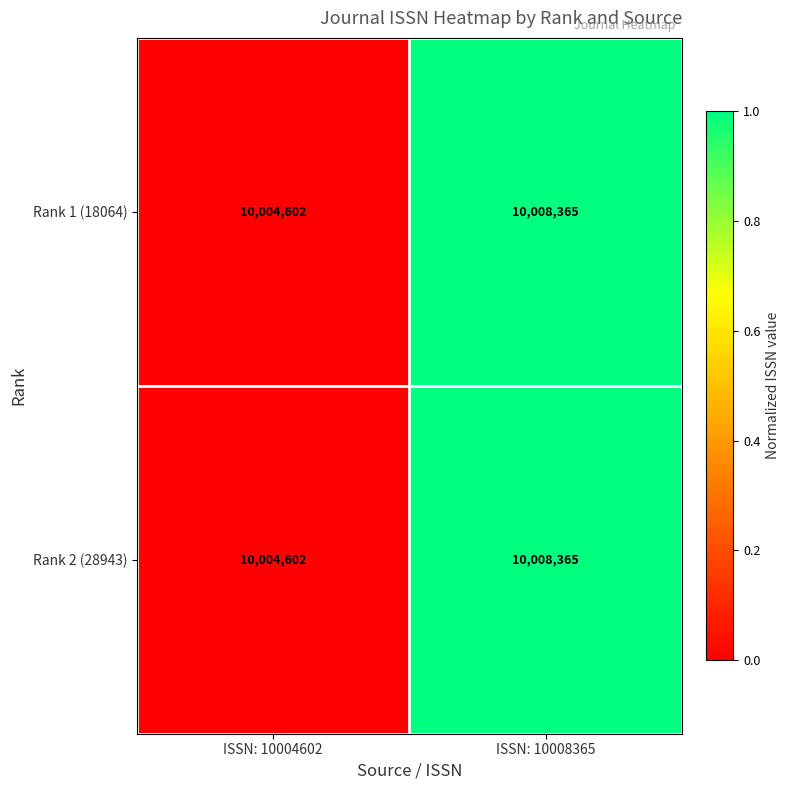

What is the lowest value of the Rank 2 (28943) series?

10004602